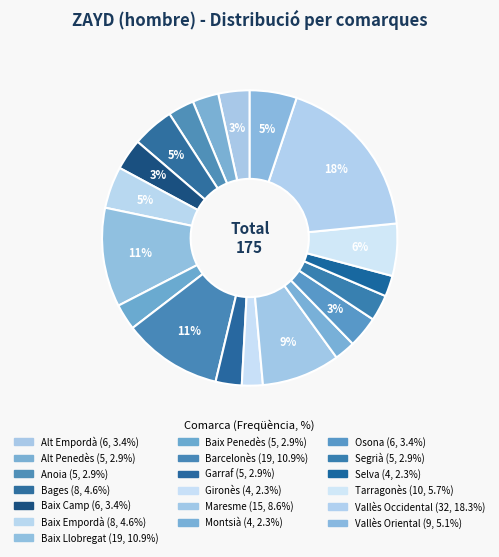

Which slice is the largest?

Vallès Occidental